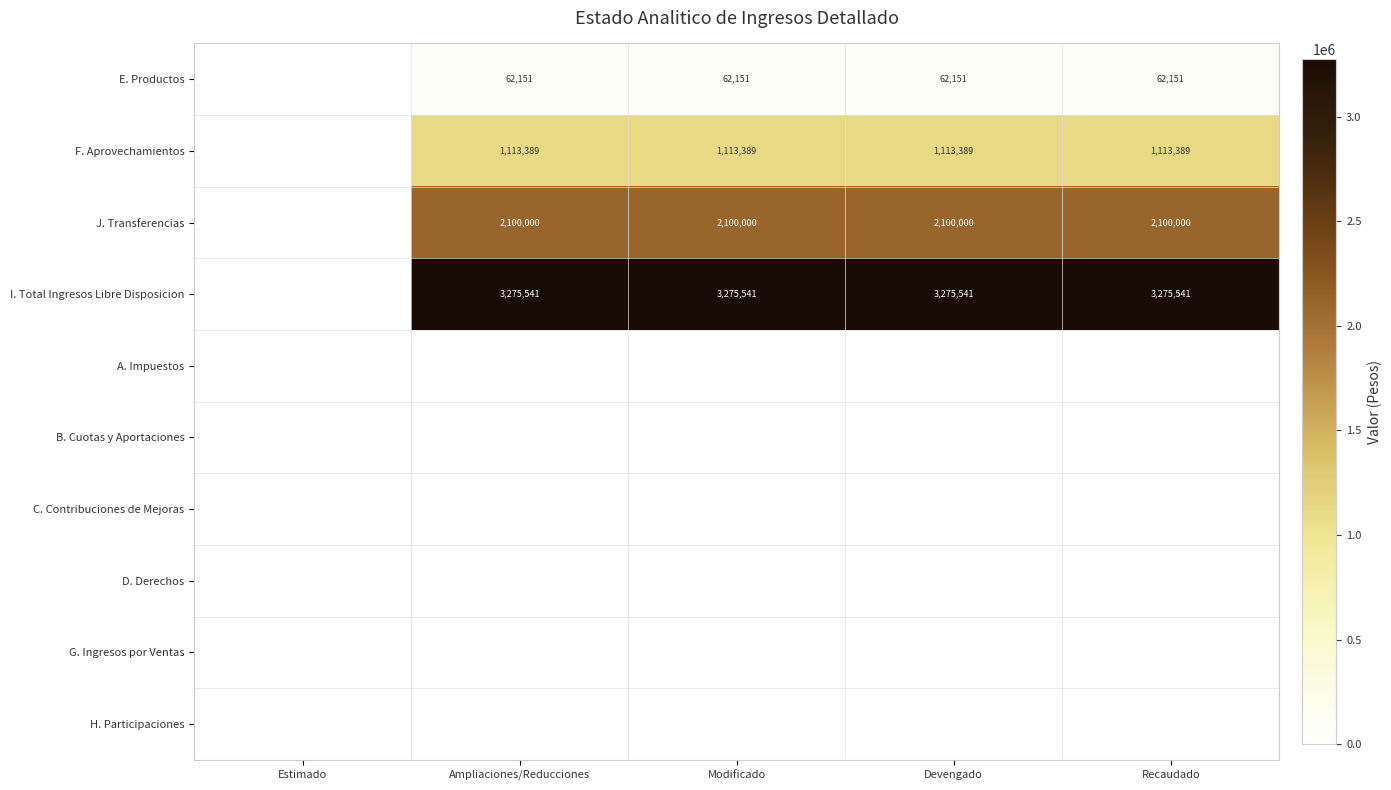

Is it true that F. Aprovechamientos equals 1113389 at Devengado?

True